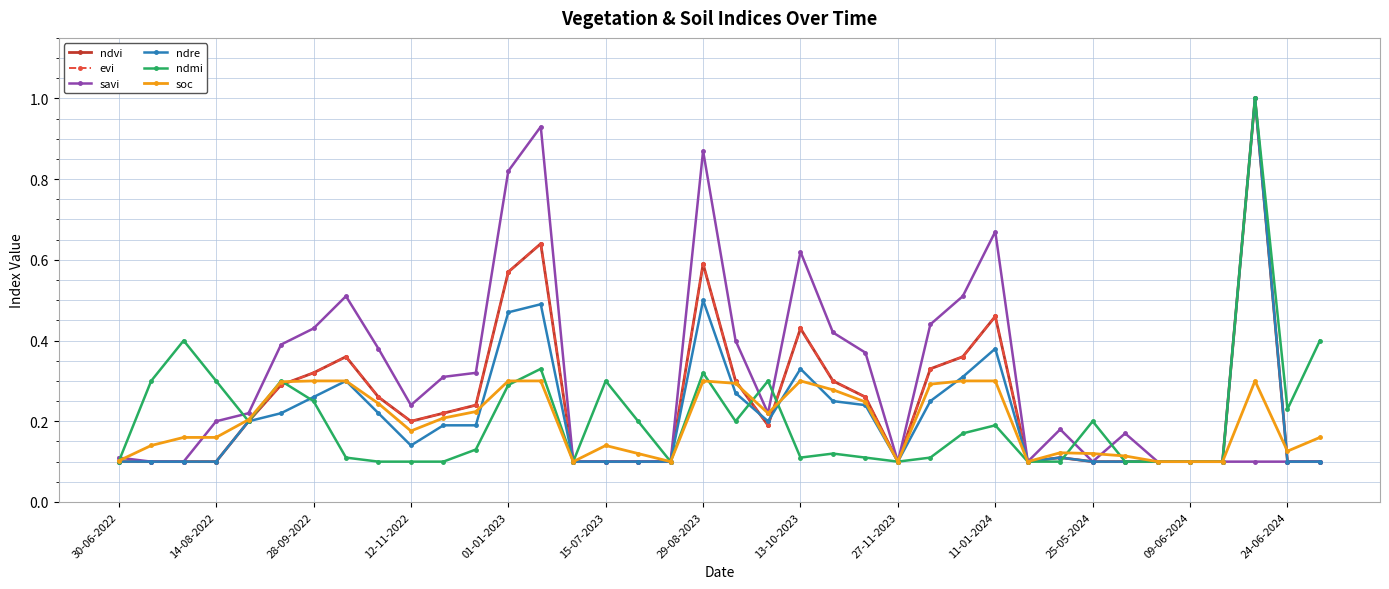

In ndmi, how many points are higher than both neighbors (excluding endpoints)?

10